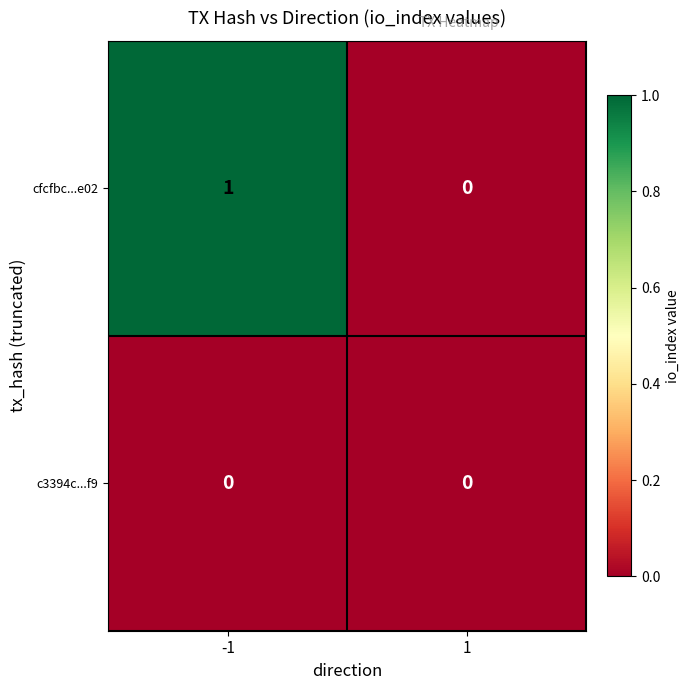

Which category has the highest value across all series?

-1